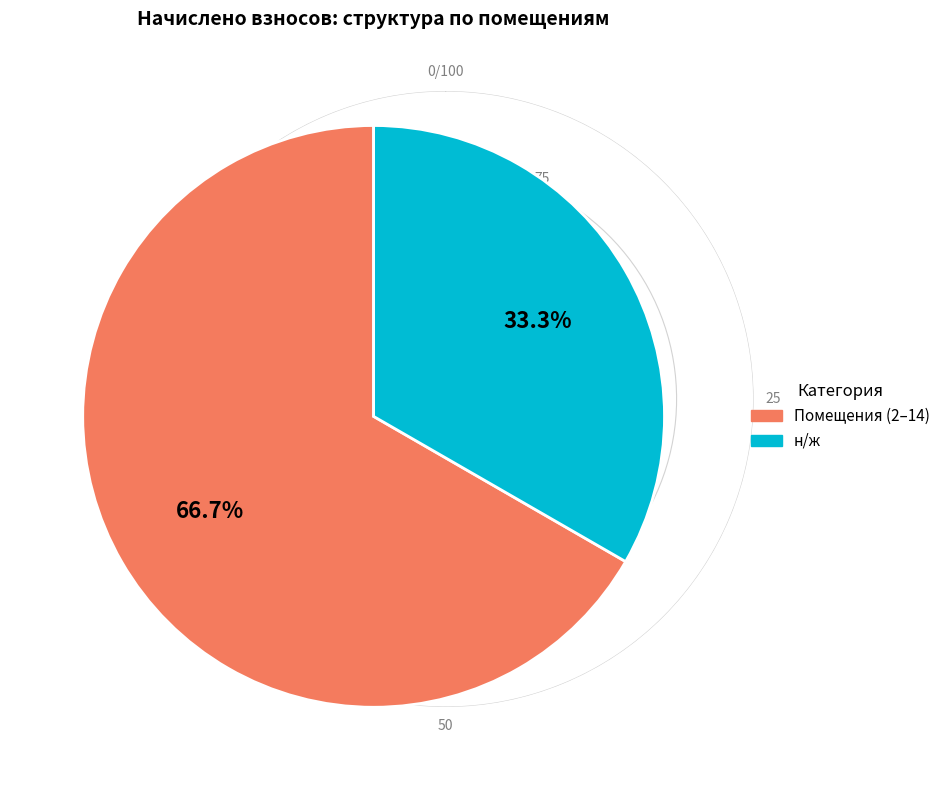

How many slices are in this pie chart?

2